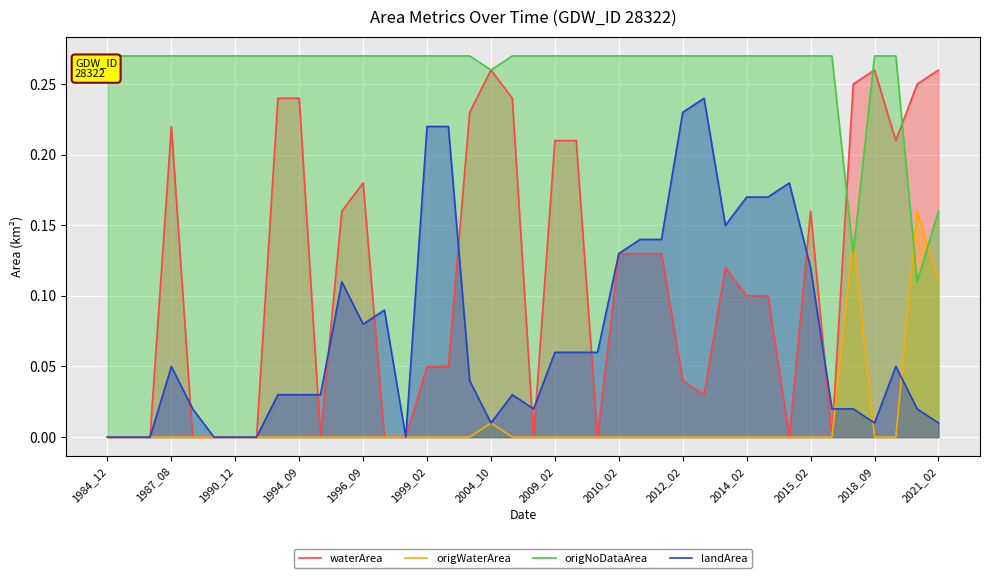

At which label is origWaterArea closest to 0?

1984_12